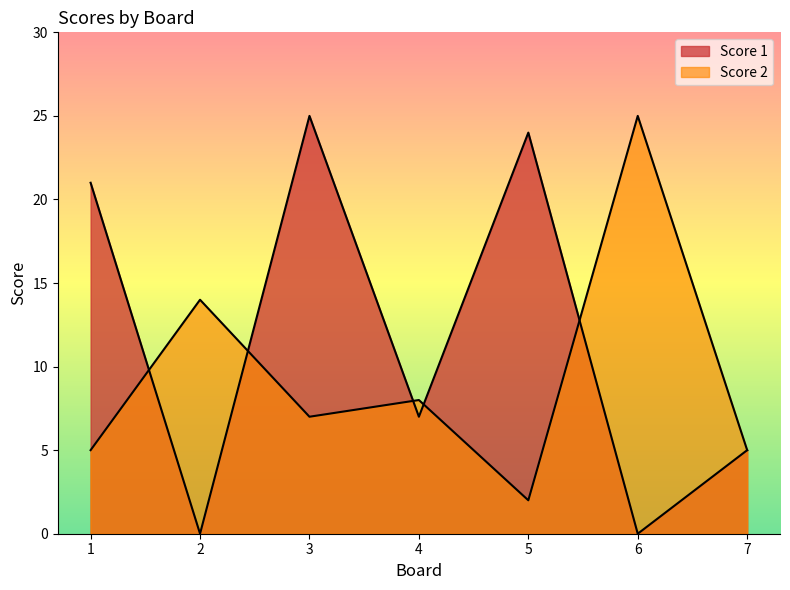

At which label does Score 2 first exceed 7?

2